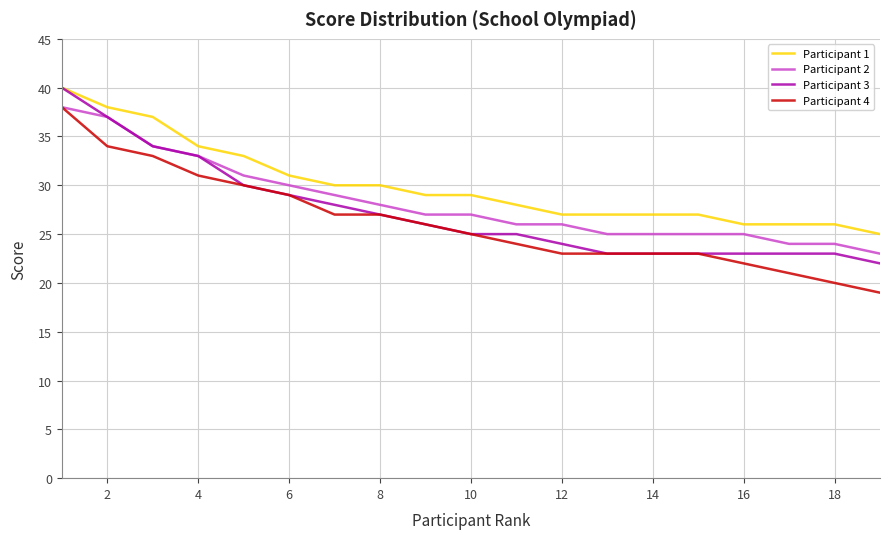

What is the highest value of the Participant 3 series?

40